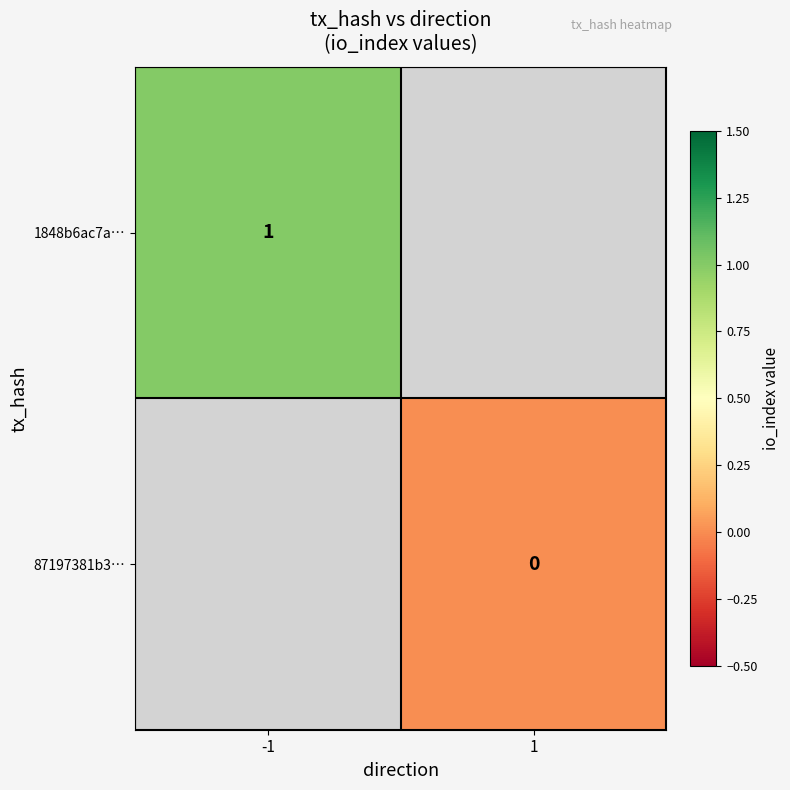

Is it true that 1848b6ac7a… equals 1 at -1?

True